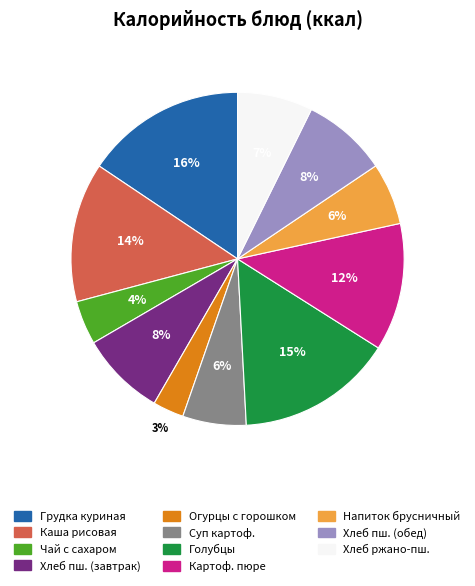

Is it true that Огурцы с горошком is 18% of the pie?

False